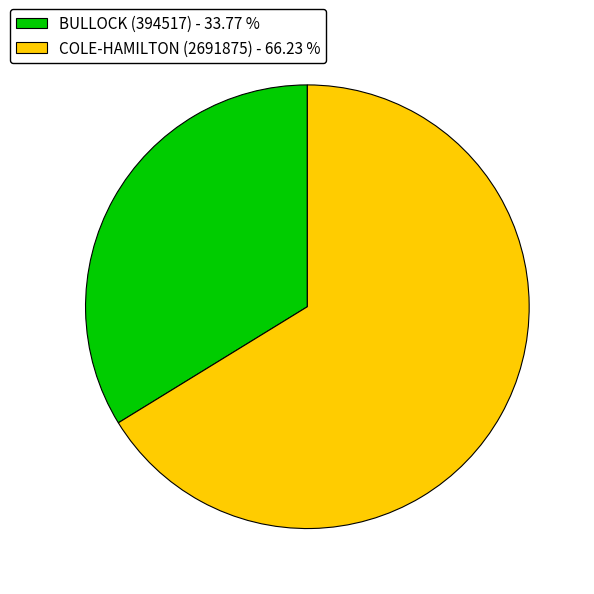

Is the sum of BULLOCK (394517) - 33.77 % and COLE-HAMILTON (2691875) - 66.23 % greater than half?

Yes